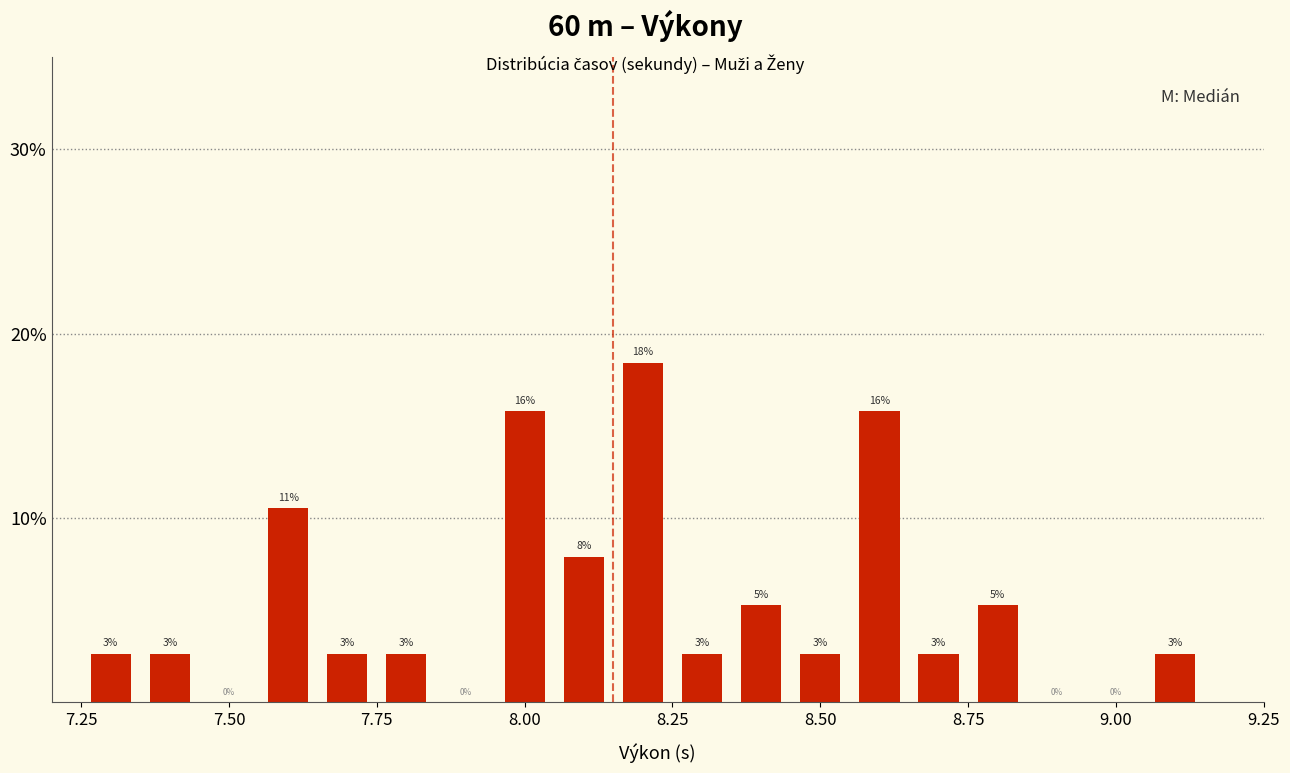

Around what value on the x-axis is the tallest bar? Give the approximate position of its centre, as read against the axis.

8.20